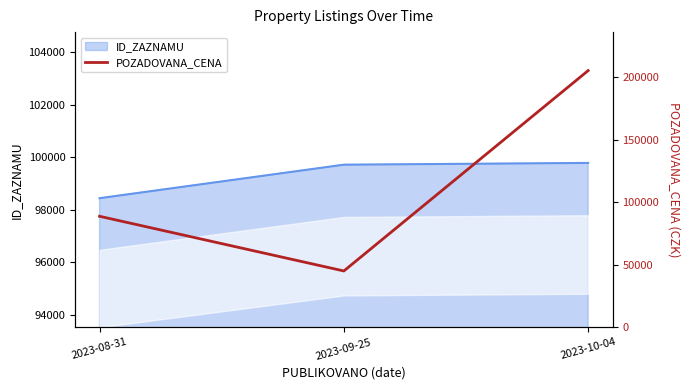

What is the sum of the values at 2023-09-25 and 2023-10-04?

250210